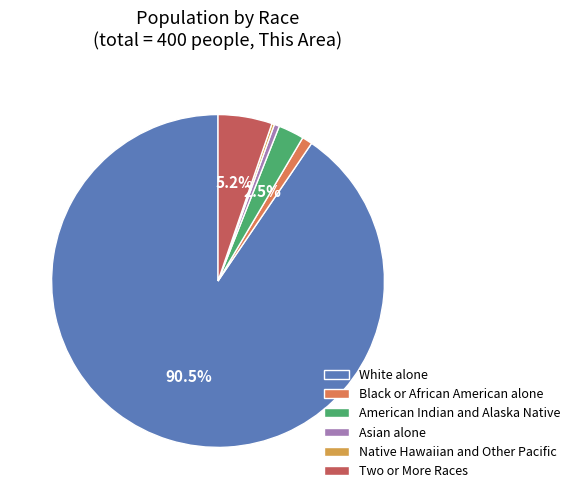

What is the largest slice in the pie chart?

White alone